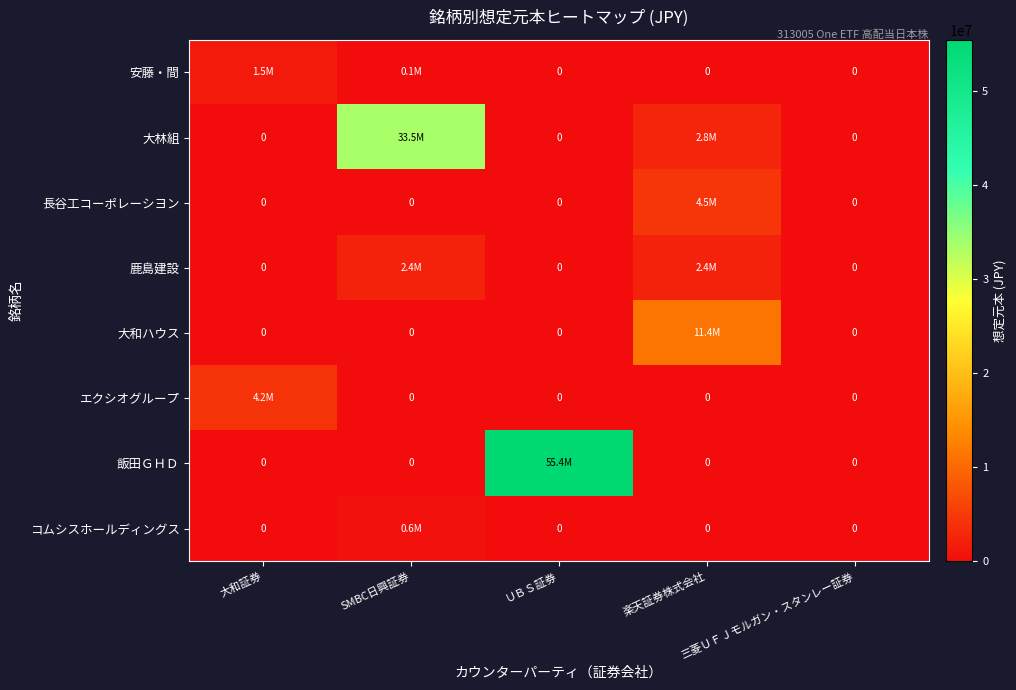

What is the sum of the エクシオグループ values at 三菱ＵＦＪモルガン・スタンレー証券 and 大和証券?

4200000